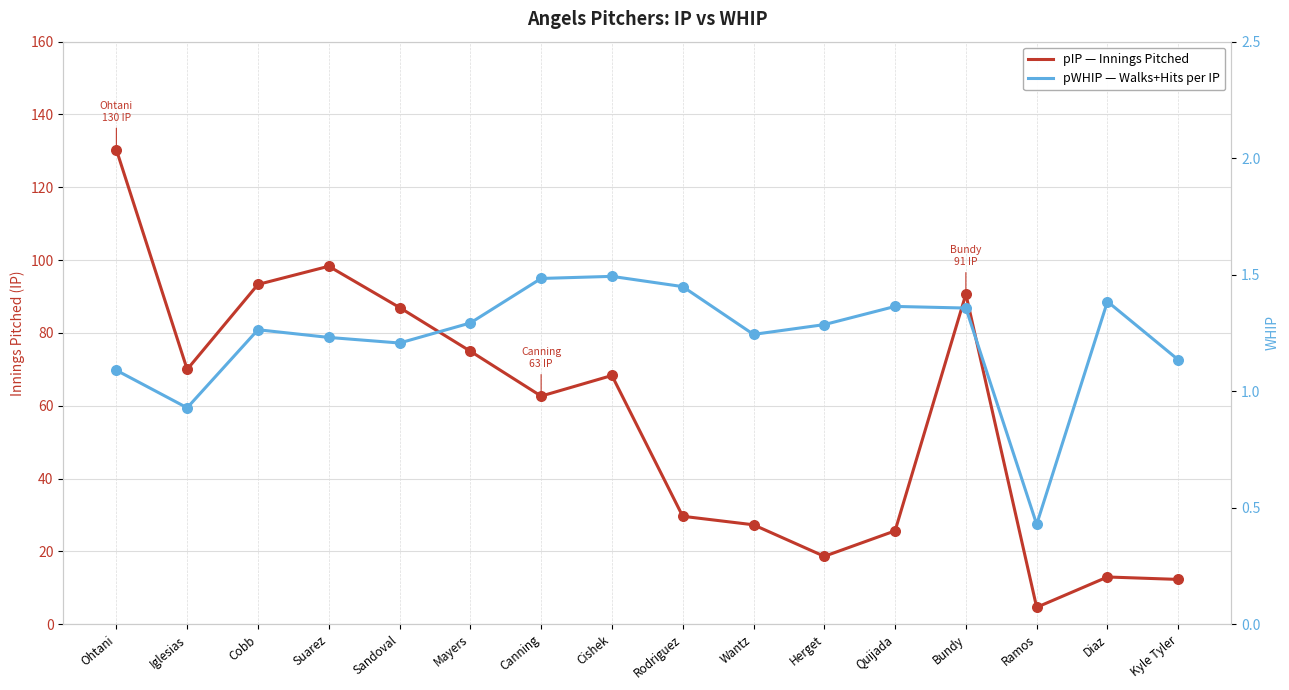

Which series has the largest total across all categories?

pIP